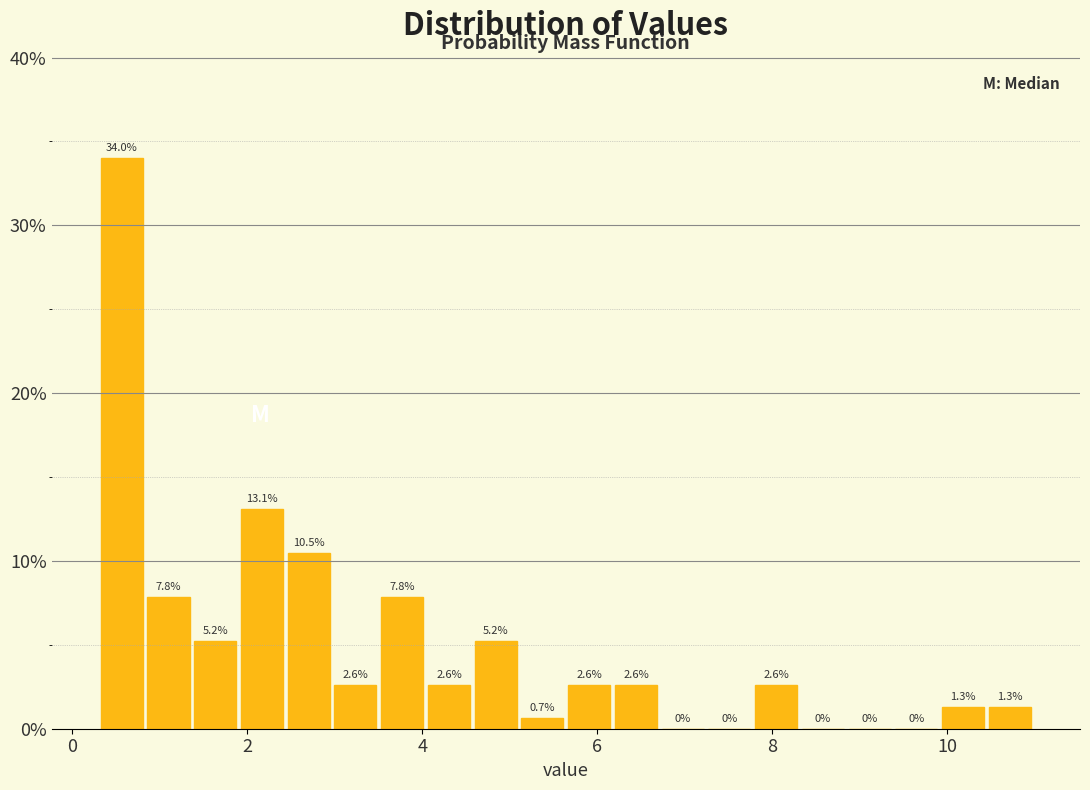

Read against the x-axis, roughly where is the centre of the tallest bar?

0.6